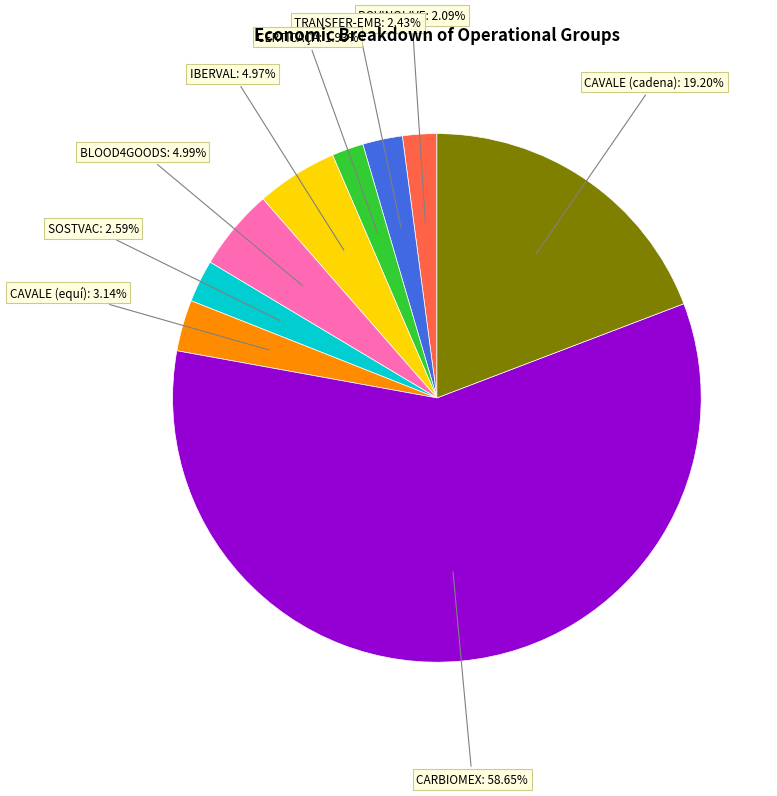

Is there a majority slice in this chart?

Yes